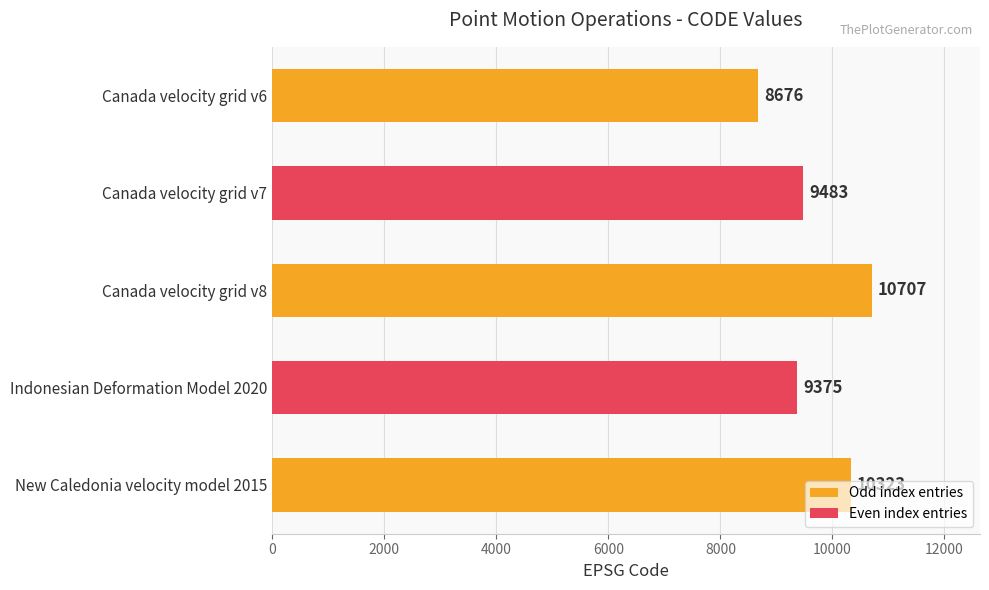

What is the difference between the maximum and second lowest values?

1332